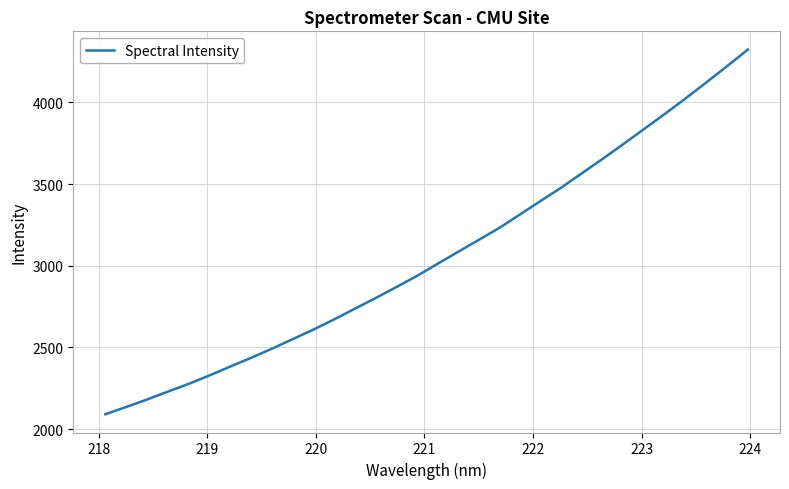

What is the smallest value displayed?

2091.0